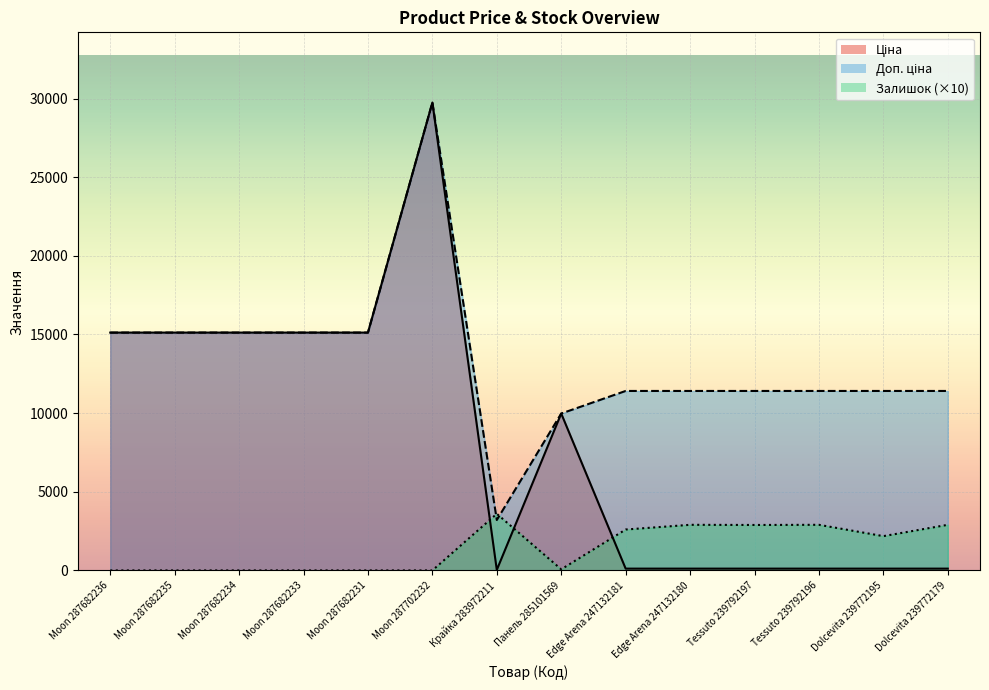

Reading left to right, what are all the values shown in this chart?

Ціна: 15120.0	15120.0	15120.0	15120.0	15120.0	29747.2	32.0	9975.0	114.1	114.1	114.1	114.1	114.1	114.1
Доп. ціна: 15120.0	15120.0	15120.0	15120.0	15120.0	29747.2	3205.0	9975.0	11410.0	11410.0	11410.0	11410.0	11410.0	11410.0
Залишок: 0.0	0.0	0.0	0.0	0.0	0.0	3600.0	70.0	2600.0	2900.0	2890.0	2900.0	2180.0	2900.0